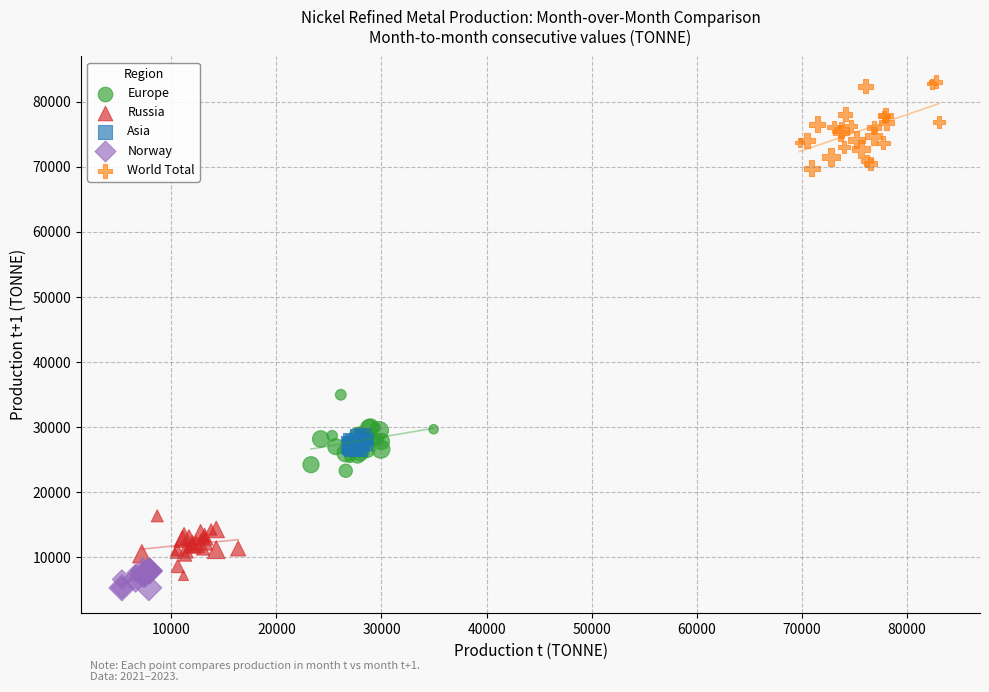

Which series has the largest Y range (max minus min)?

World Total